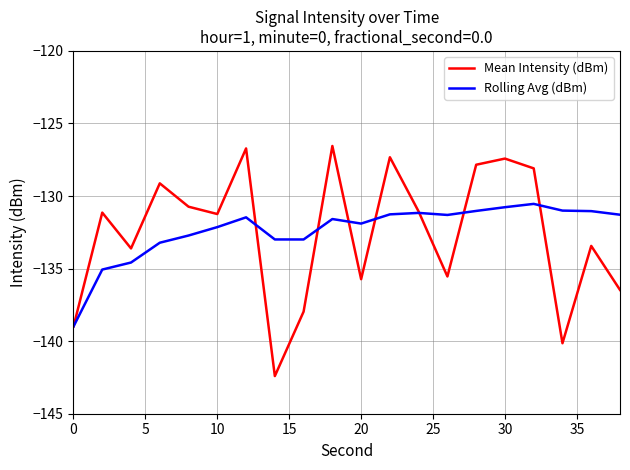

What is the lowest value of the Rolling Avg (dBm) series?

-139.0